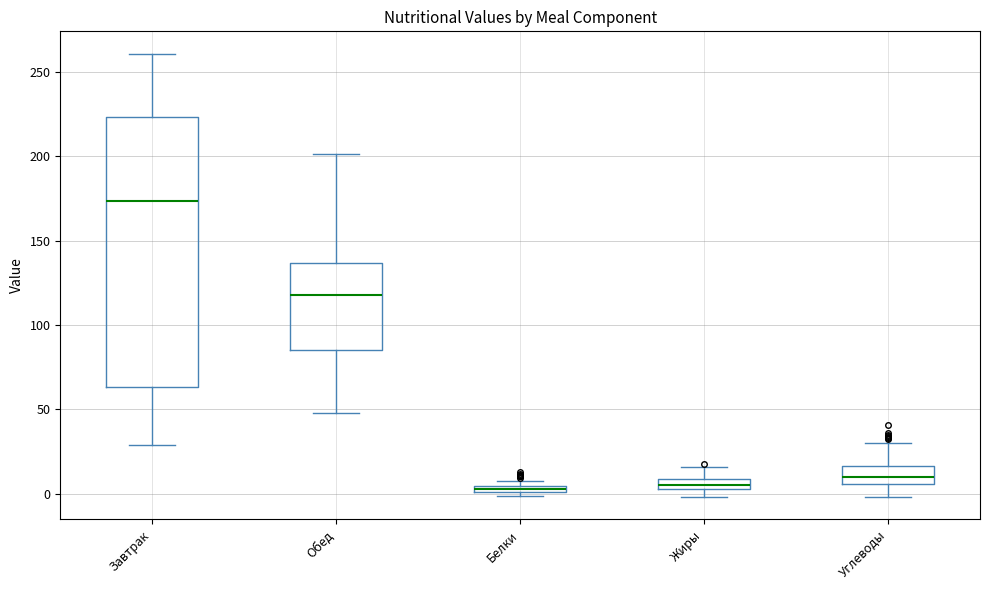

Where is the upper edge of the box for Белки on the y-axis? The values are not printed on the chart, so give them approximately, as read against the axis.

5